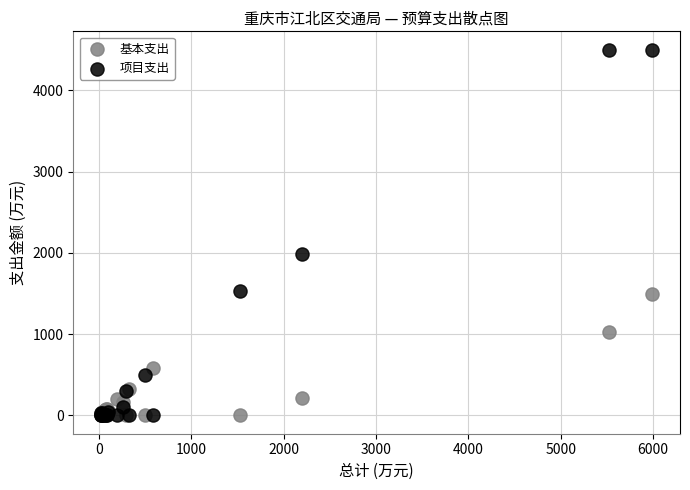

In the 基本支出 series, what Y value is closest to 747?

582.5